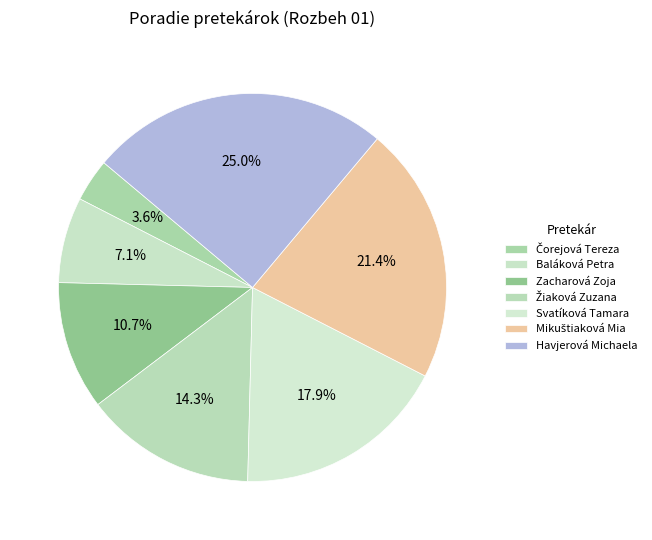

To the nearest percent, what is the difference between the Havjerová Michaela and Žiaková Zuzana slice percentages?

11%